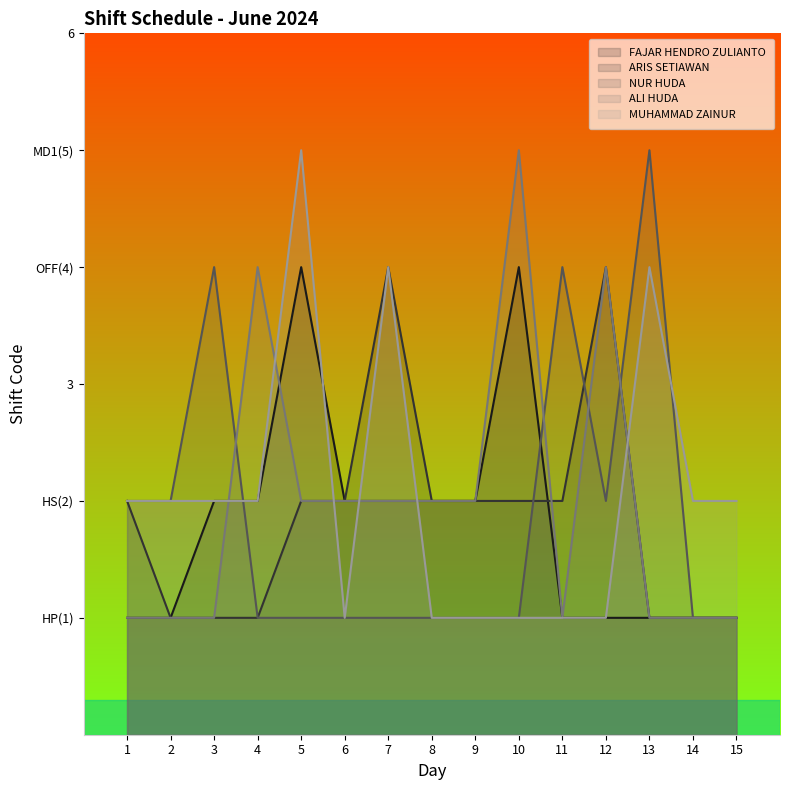

The value of NUR HUDA at 12 is 2. True or false?

True